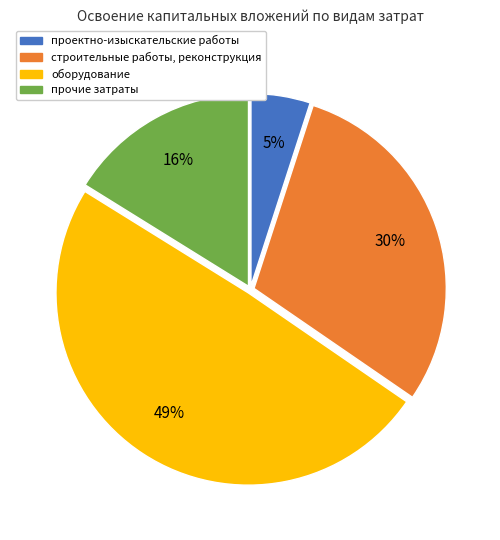

Is there any slice that represents more than half of the pie?

No